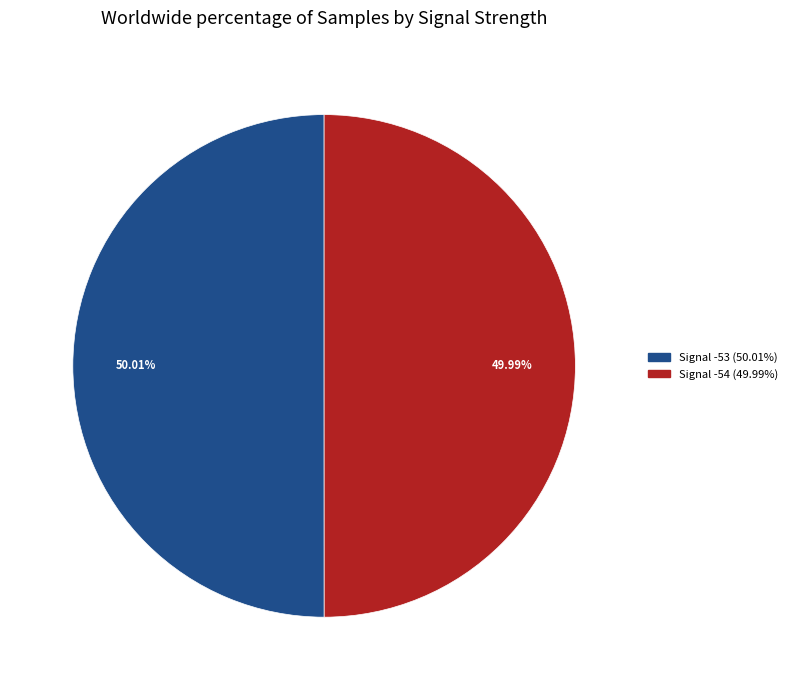

How many slices are in this pie chart?

2